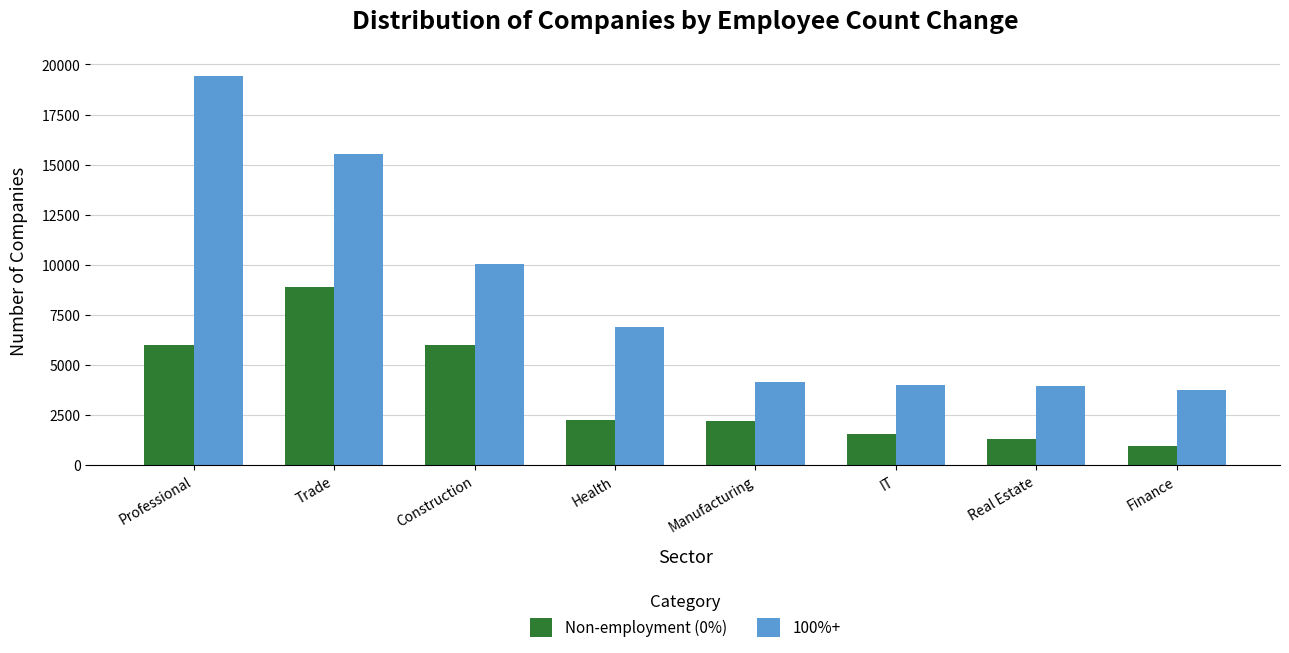

Rank the series at Construction from lowest to highest value.

Non-employment (0%), 100%+